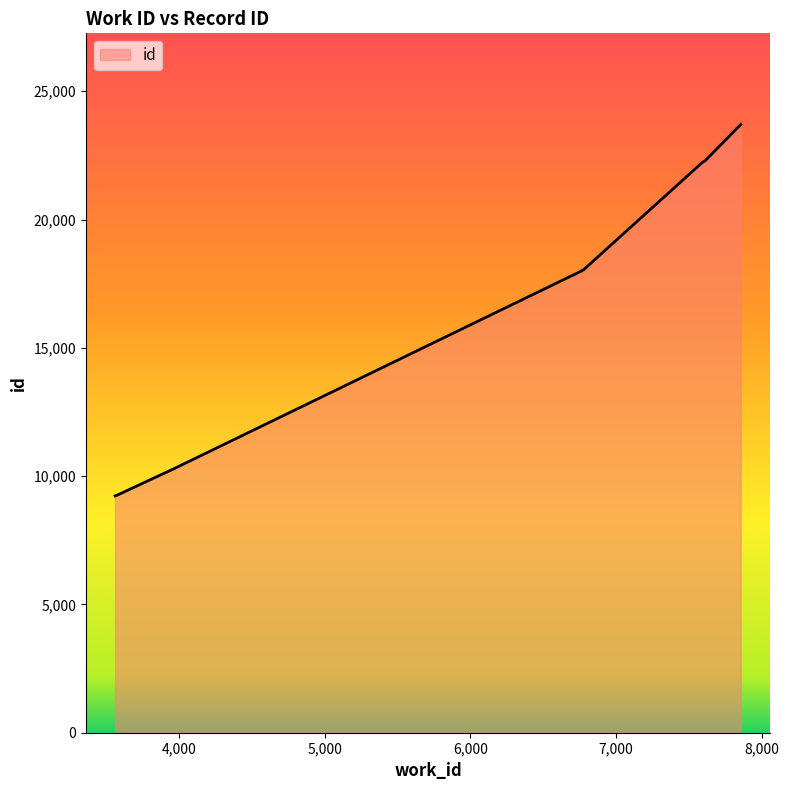

Does the chart display data point markers on the line(s)?

No